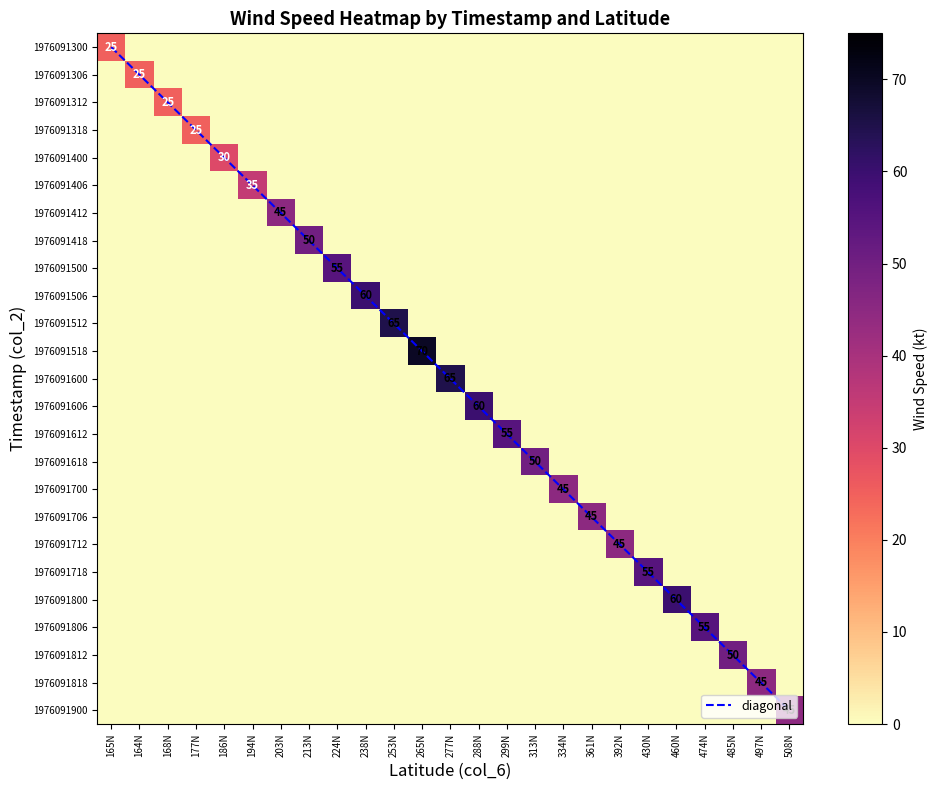

Between 288N and 430N, which series saw the biggest shift?

1976091606